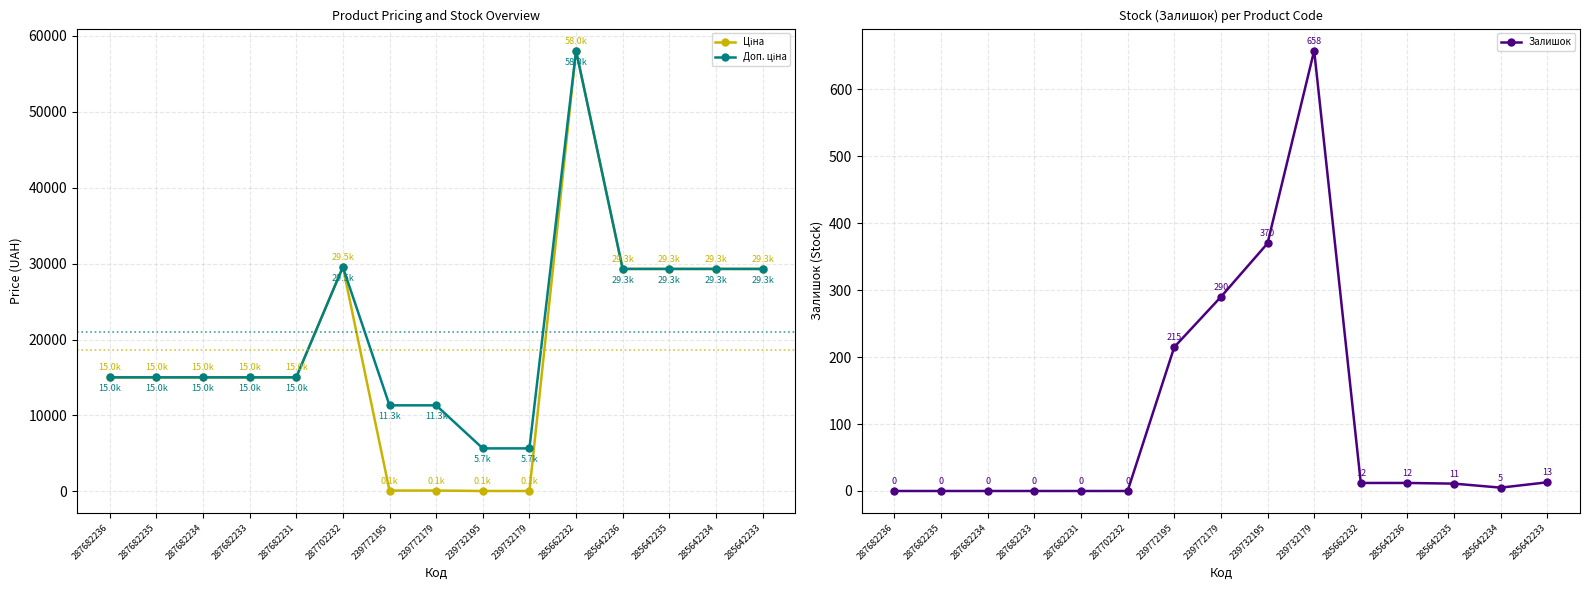

Where does the Ціна series first go above 15019?

287682236